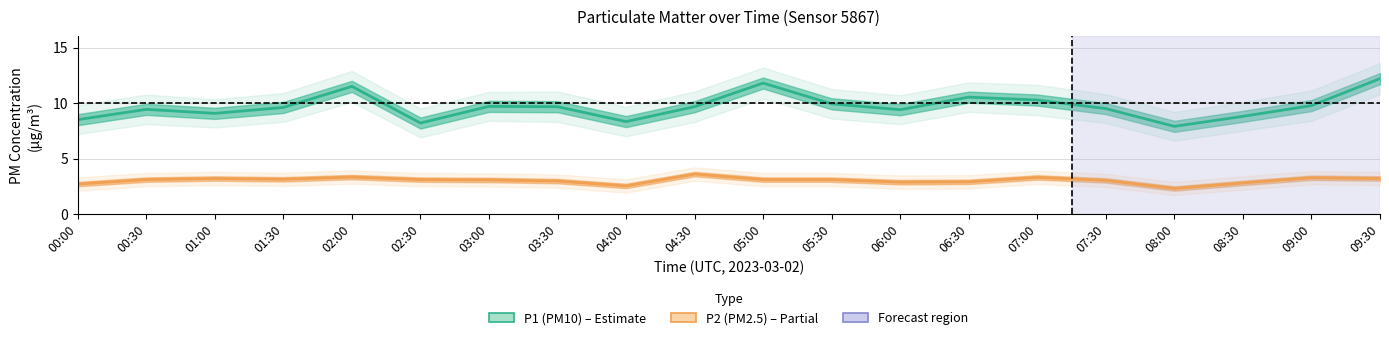

Does the chart have visible grid lines?

Yes